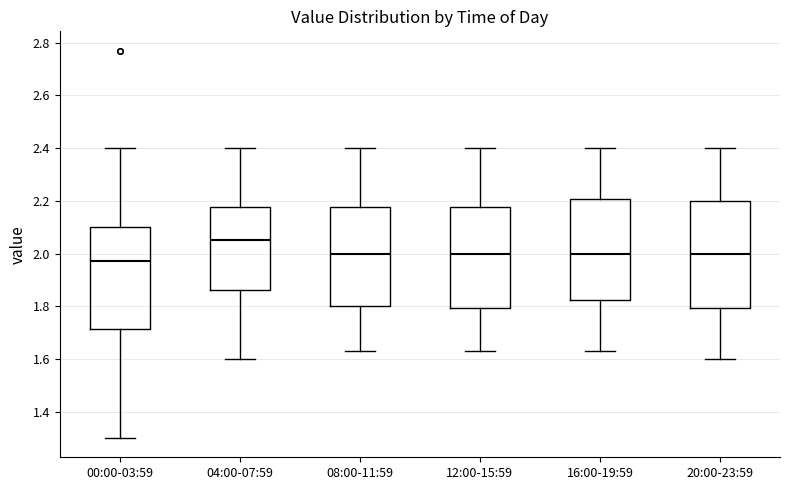

Reading left to right, read every box against the y-axis: the position of its median line, the range the box covers, and the ends of its whiskers. The values are not printed on the chart, so give them approximately, as read against the axis.

00:00-03:59: median 1.98, box 1.72 to 2.10, whiskers 1.30 to 2.40
04:00-07:59: median 2.06, box 1.86 to 2.18, whiskers 1.60 to 2.40
08:00-11:59: median 2.00, box 1.80 to 2.18, whiskers 1.64 to 2.40
12:00-15:59: median 2.00, box 1.80 to 2.18, whiskers 1.64 to 2.40
16:00-19:59: median 2.00, box 1.82 to 2.20, whiskers 1.64 to 2.40
20:00-23:59: median 2.00, box 1.80 to 2.20, whiskers 1.60 to 2.40